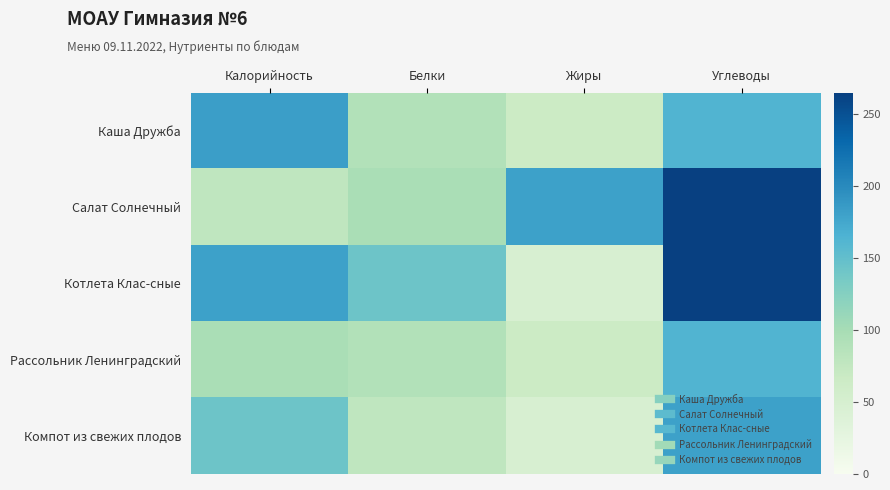

At which category is the sum across all series the highest?

Углеводы